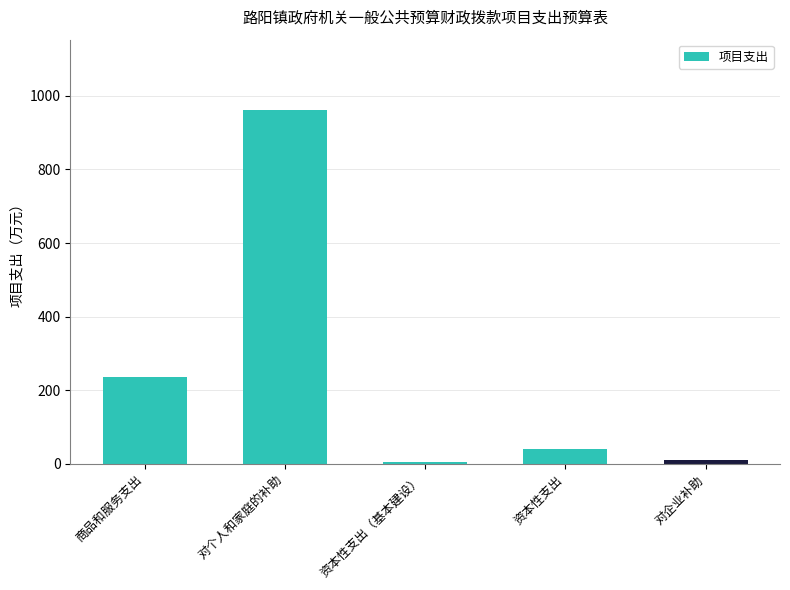

The chart shows a value of 960.6 at 对个人和家庭的补助. True or false?

True